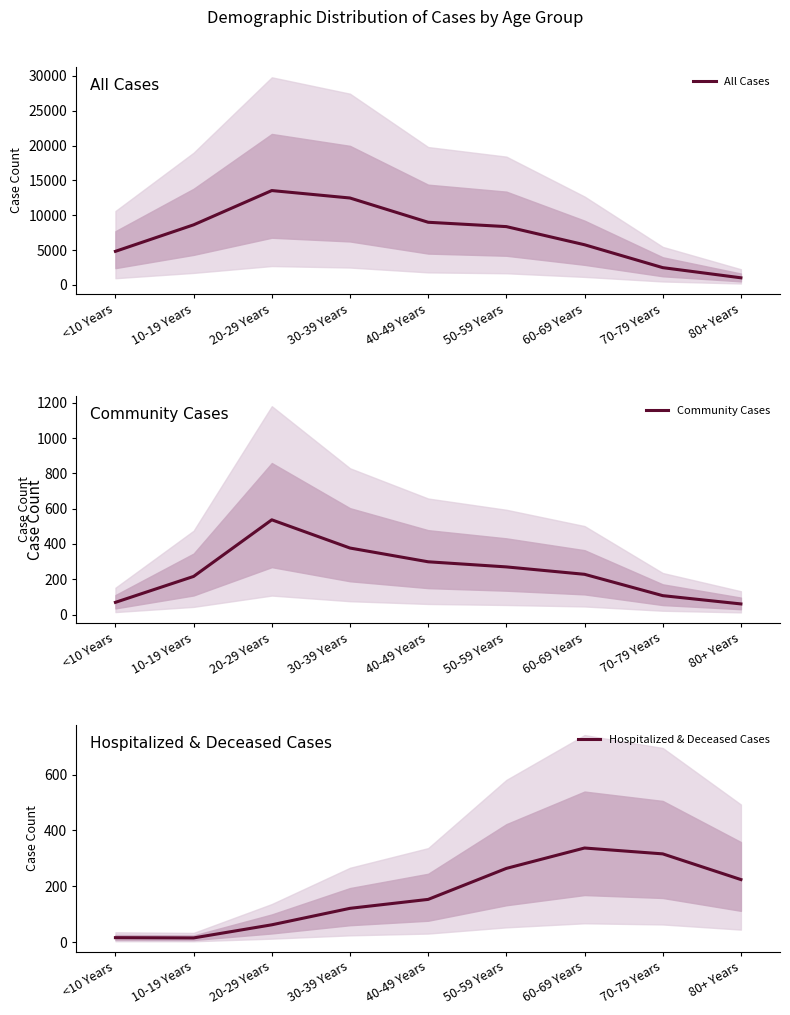

Where is Hospitalized & Deceased Cases nearest to the value 176?

40-49 Years